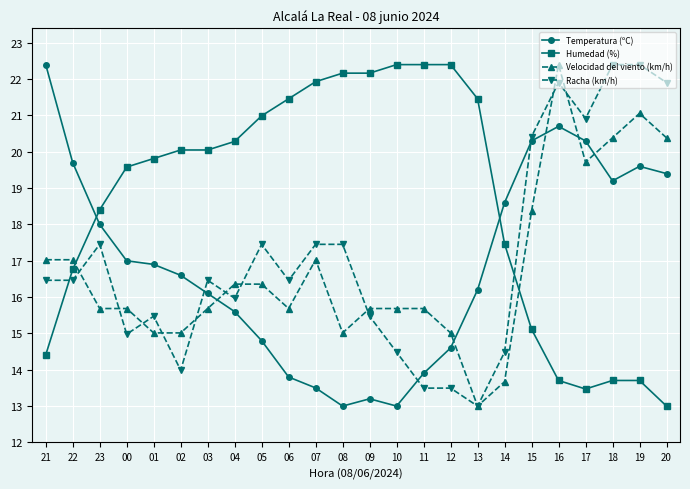

The value of Temperatura (ºC) at 10 is 13.0. True or false?

True